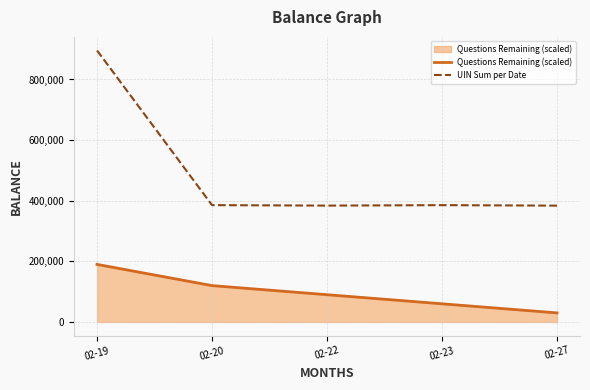

What is the difference between the maximum and minimum values in the Questions Remaining (scaled) series?

160000